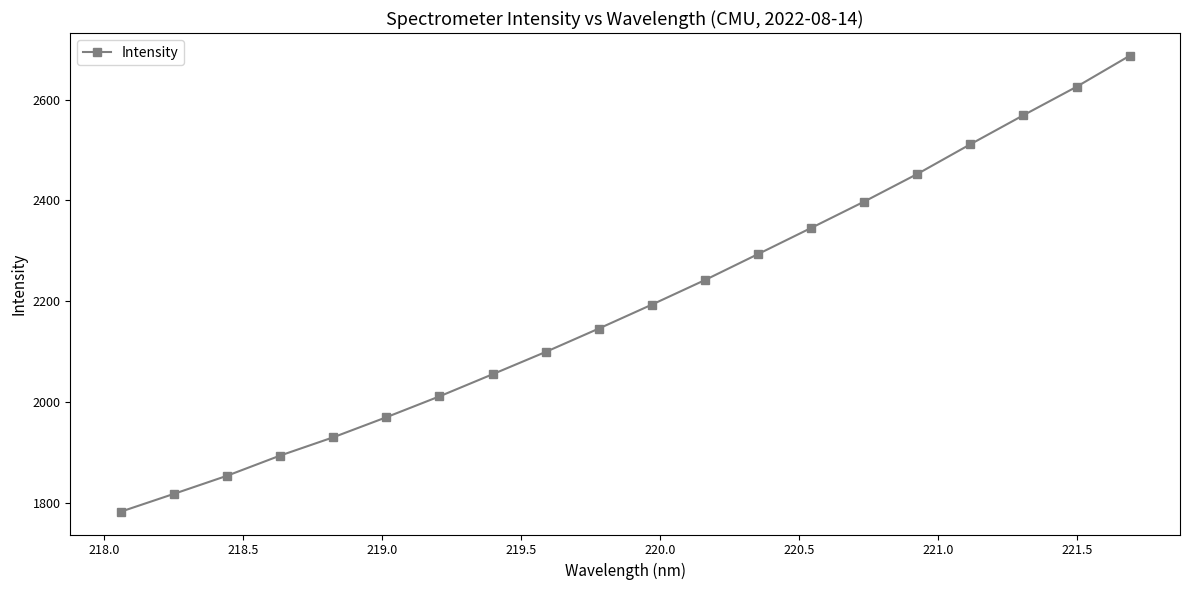

What is the maximum value shown in the chart?

2686.6